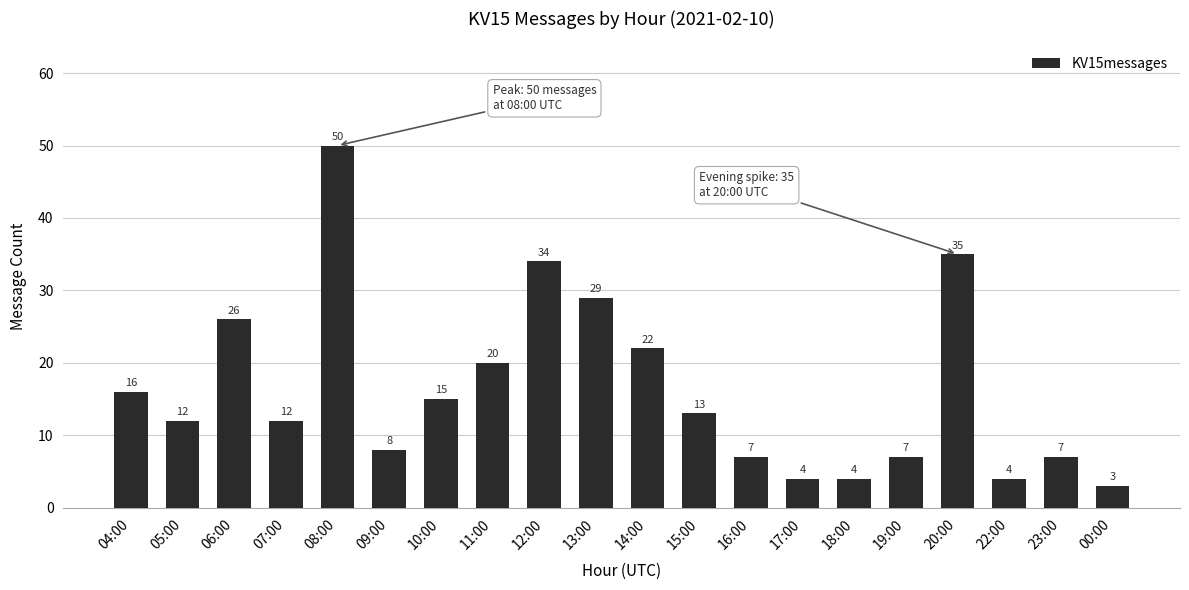

Reading left to right, extract all data points from this chart.

04:00=16	05:00=12	06:00=26	07:00=12	08:00=50	09:00=8	10:00=15	11:00=20	12:00=34	13:00=29	14:00=22	15:00=13	16:00=7	17:00=4	18:00=4	19:00=7	20:00=35	22:00=4	23:00=7	00:00=3